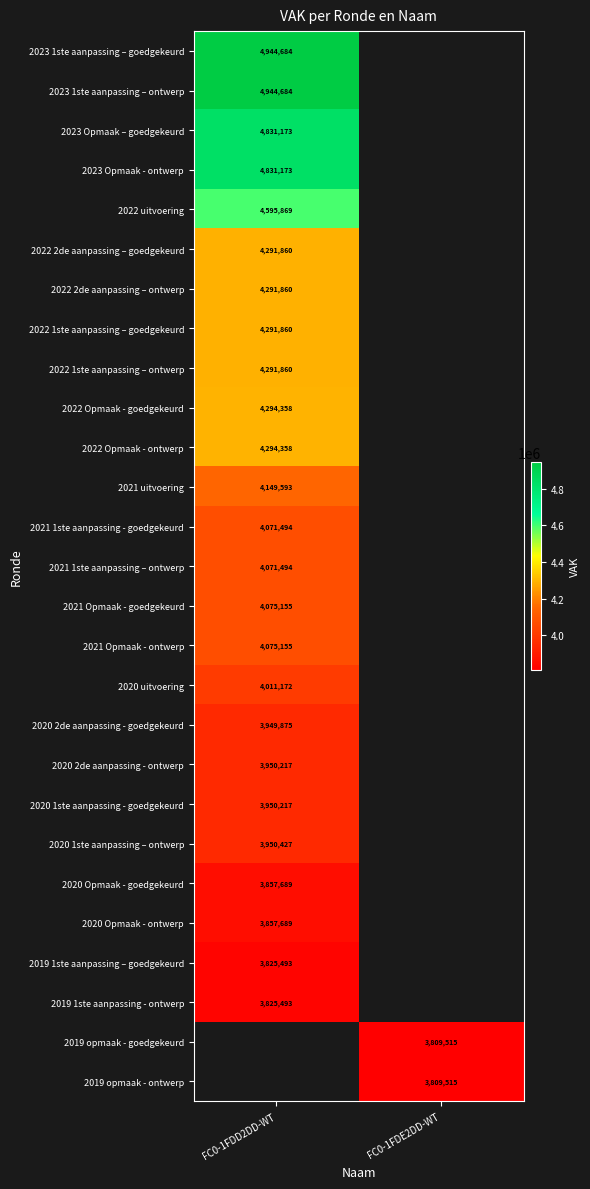

At how many categories does at least one series exceed 4866685?

1